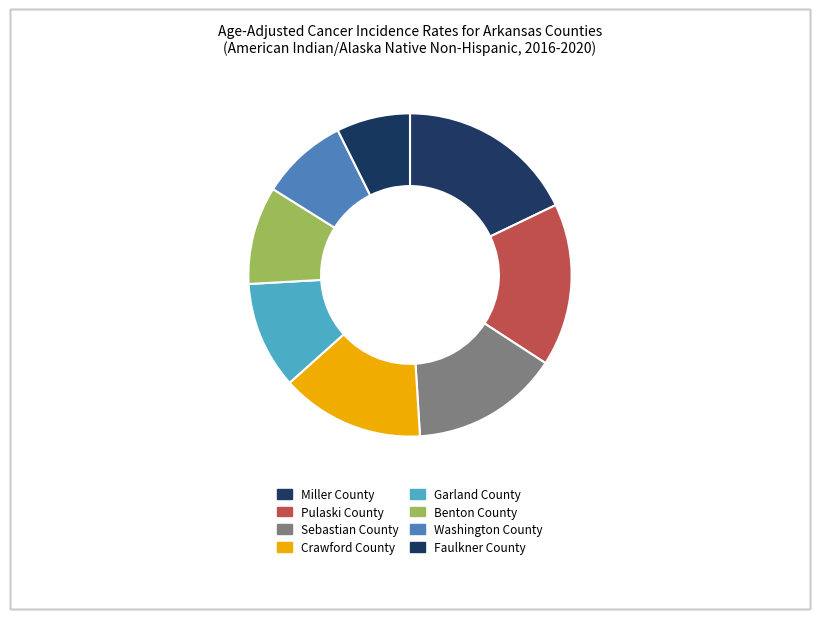

Count the number of slices in the pie.

8